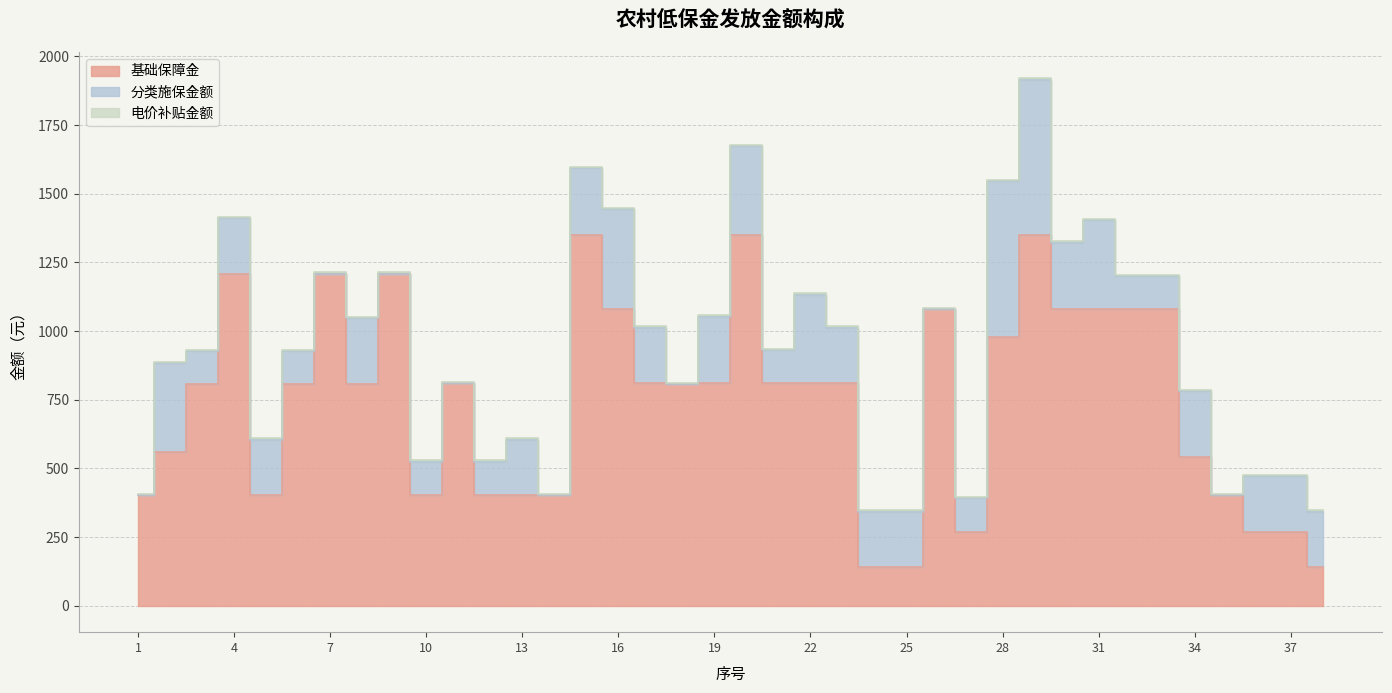

True or false: 基础保障金 and 电价补贴金额 cross at least once.

False